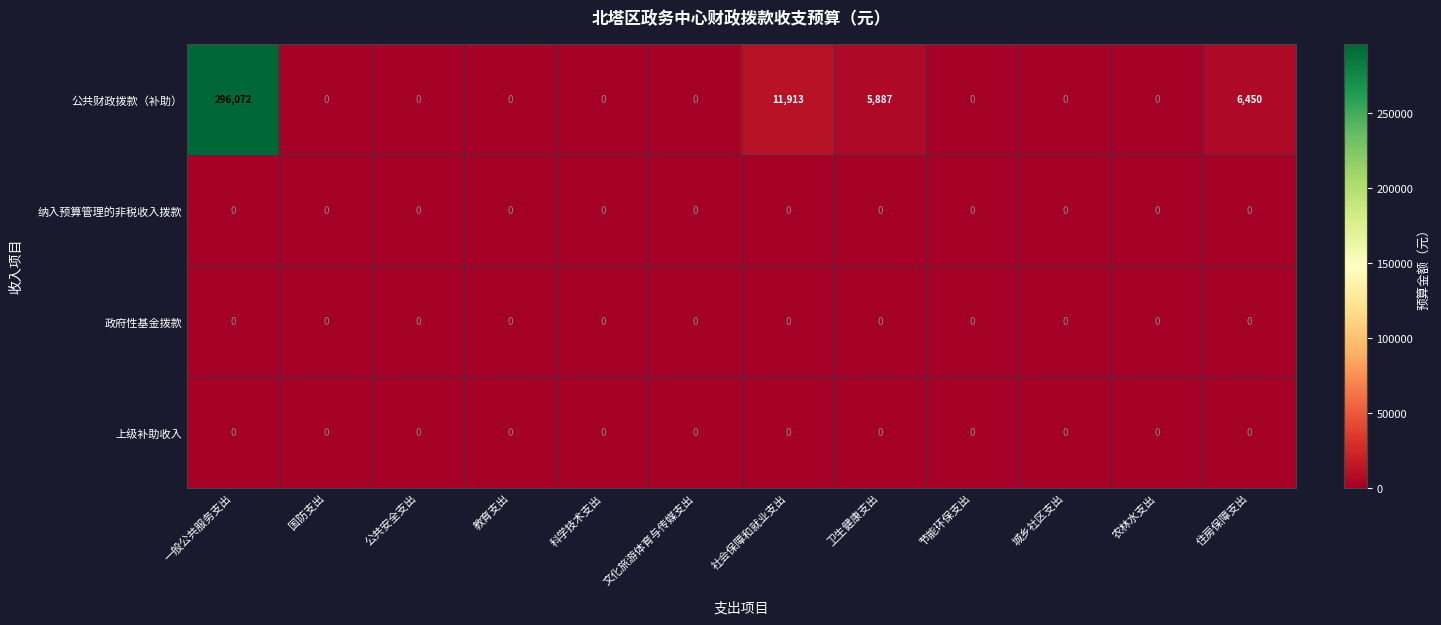

What is the difference between the highest and lowest values at 卫生健康支出?

5887